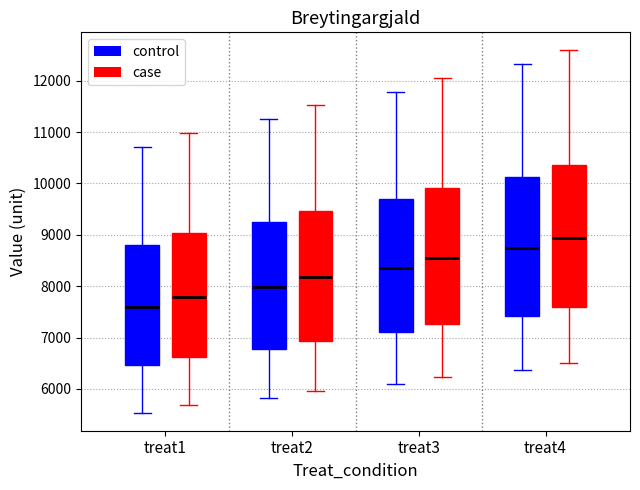

Reading left to right, read every box against the y-axis: the position of its median line, the range the box covers, and the ends of its whiskers. The values are not printed on the chart, so give them approximately, as read against the axis.

treat1 (control): median 7600, box 6500 to 8800, whiskers 5500 to 10700
treat1 (case): median 7800, box 6600 to 9000, whiskers 5700 to 11000
treat2 (control): median 8000, box 6800 to 9300, whiskers 5800 to 11300
treat2 (case): median 8200, box 6900 to 9500, whiskers 6000 to 11500
treat3 (control): median 8400, box 7100 to 9700, whiskers 6100 to 11800
treat3 (case): median 8500, box 7300 to 9900, whiskers 6200 to 12100
treat4 (control): median 8700, box 7400 to 10100, whiskers 6400 to 12300
treat4 (case): median 8900, box 7600 to 10400, whiskers 6500 to 12600